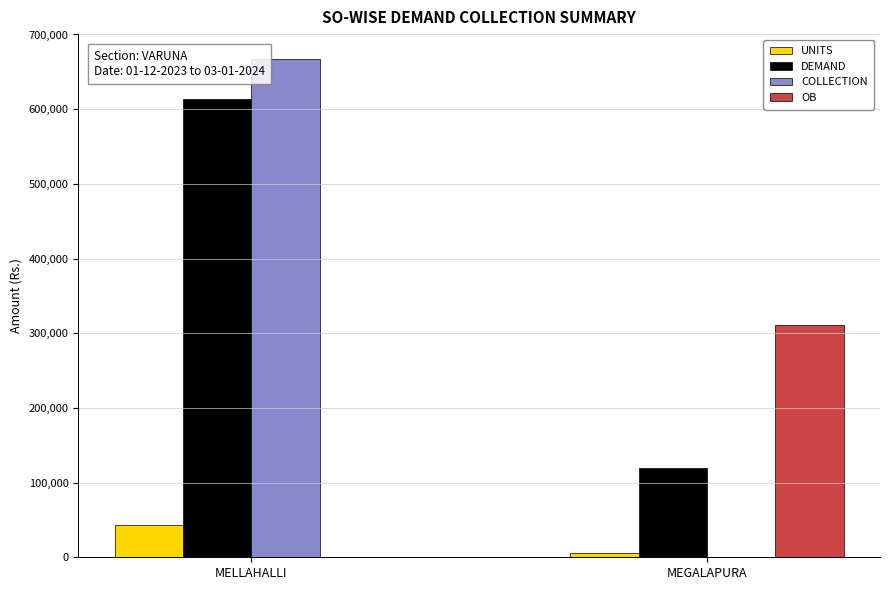

How many groups of bars are there?

2